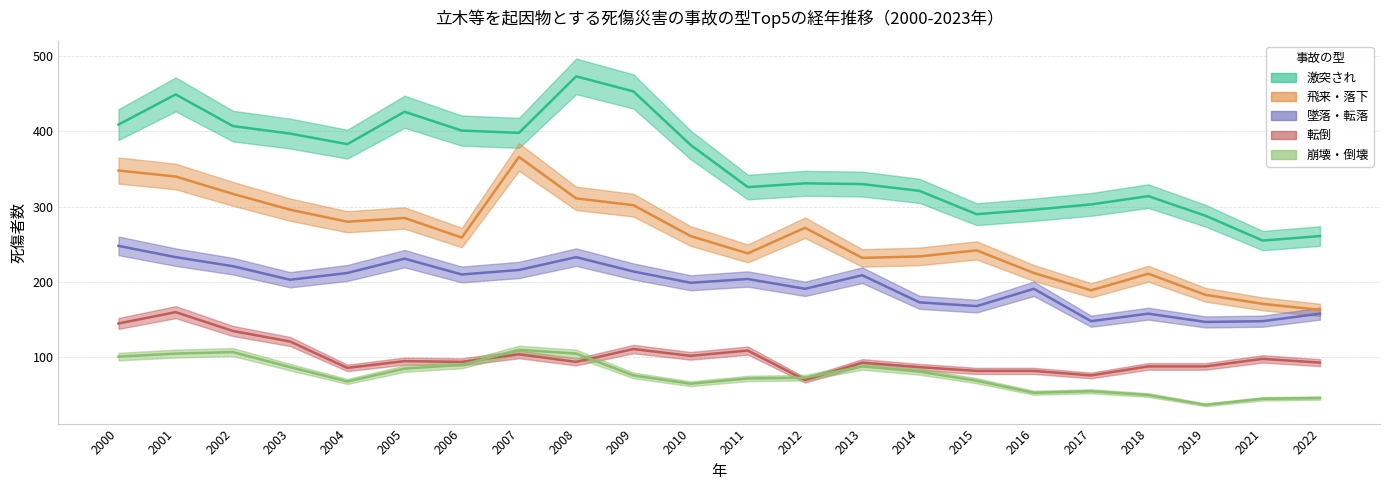

Where does the 崩壊・倒壊 series first go above 76?

2000